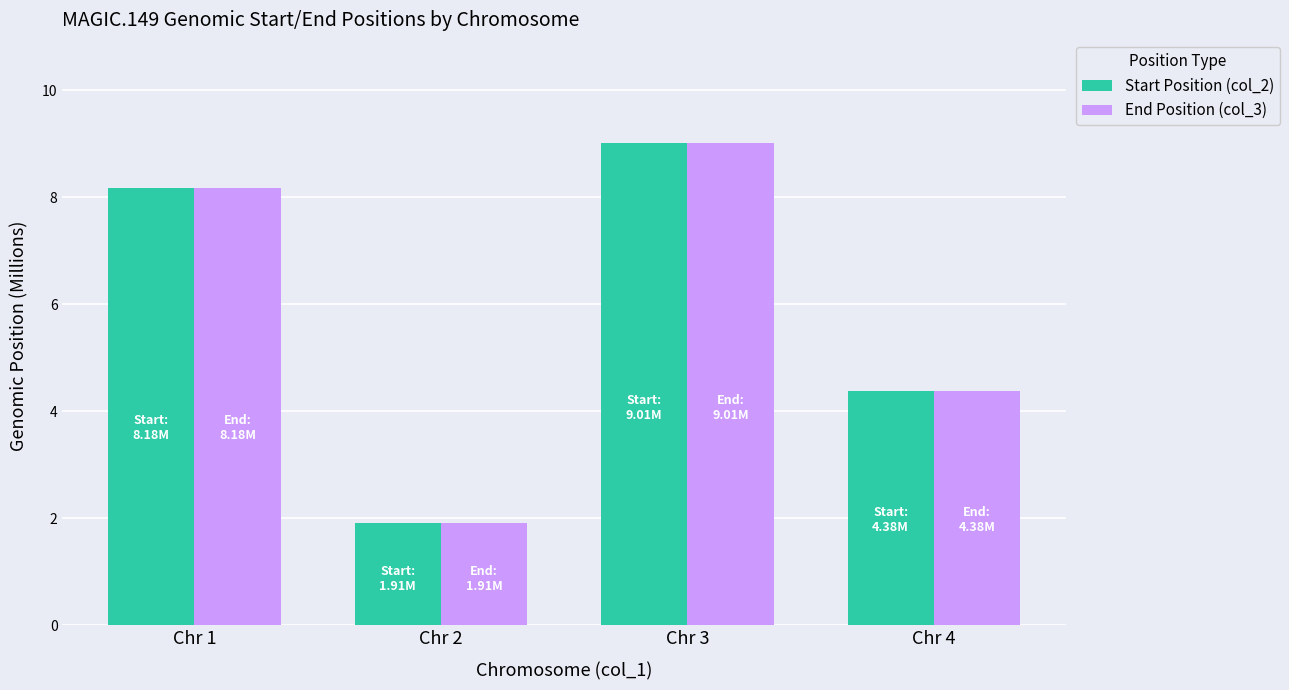

Are the bars grouped side by side (vs. stacked)?

Yes